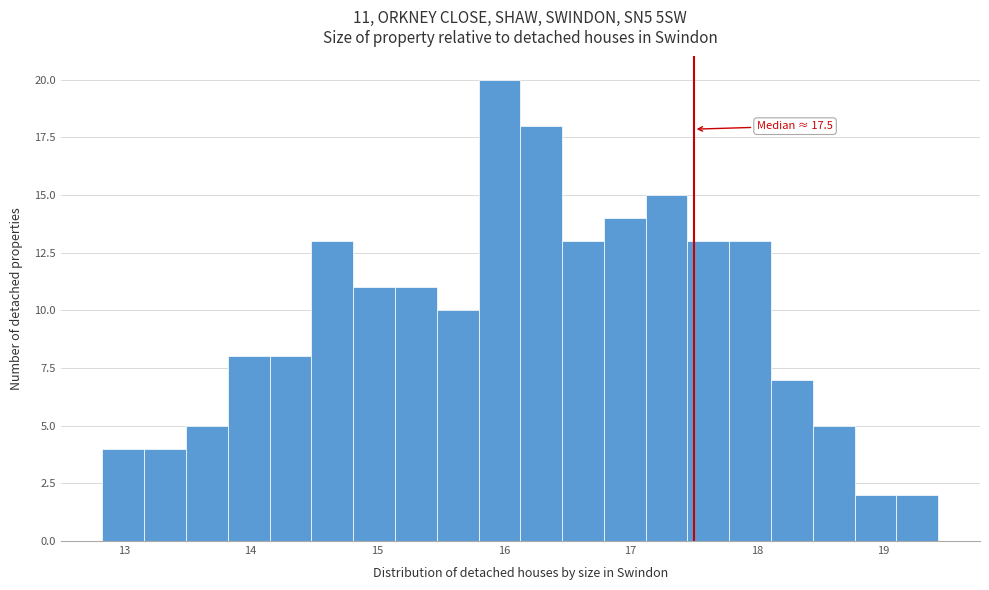

Around what value on the x-axis is the tallest bar? Give the approximate position of its centre, as read against the axis.

16.0